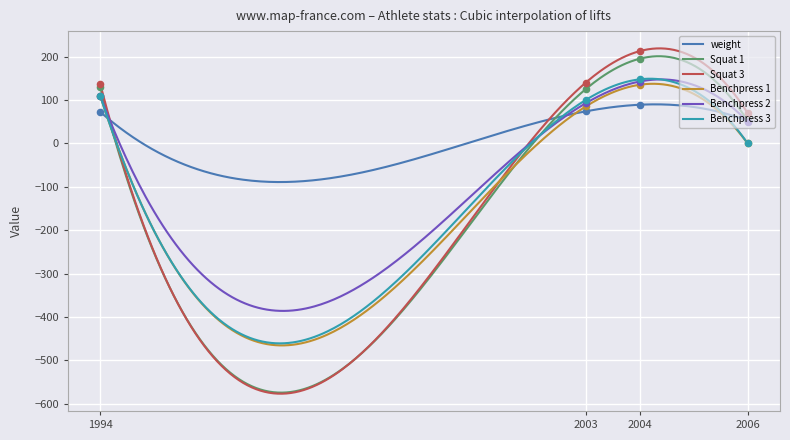

Which series has the largest total across all categories?

Squat 3